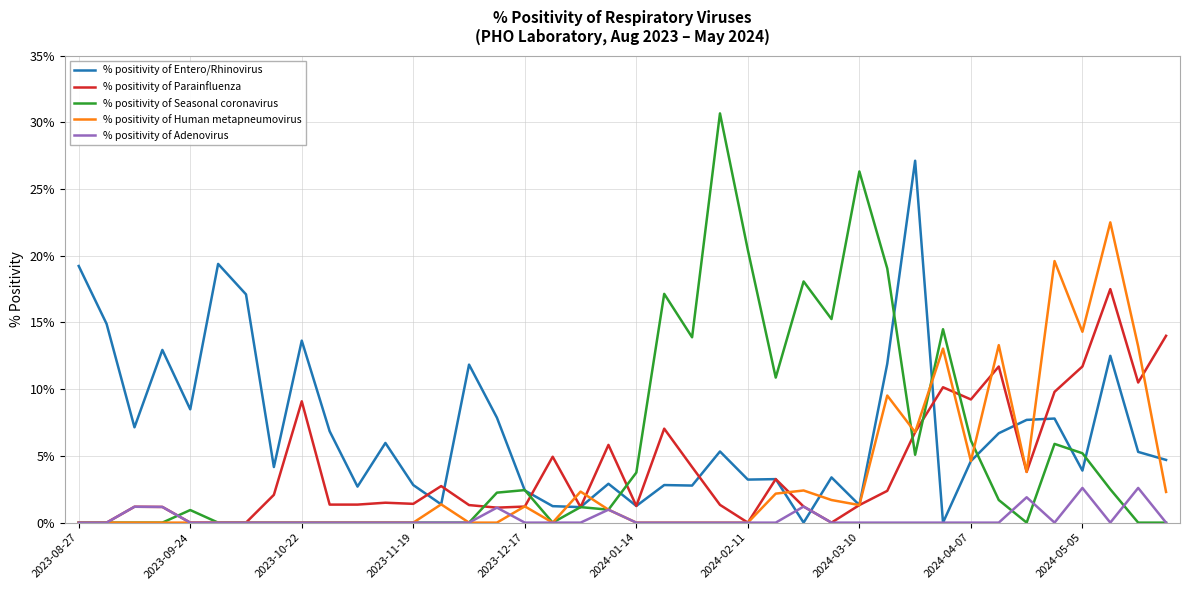

Which series has the widest spread of values?

% positivity of Seasonal coronavirus